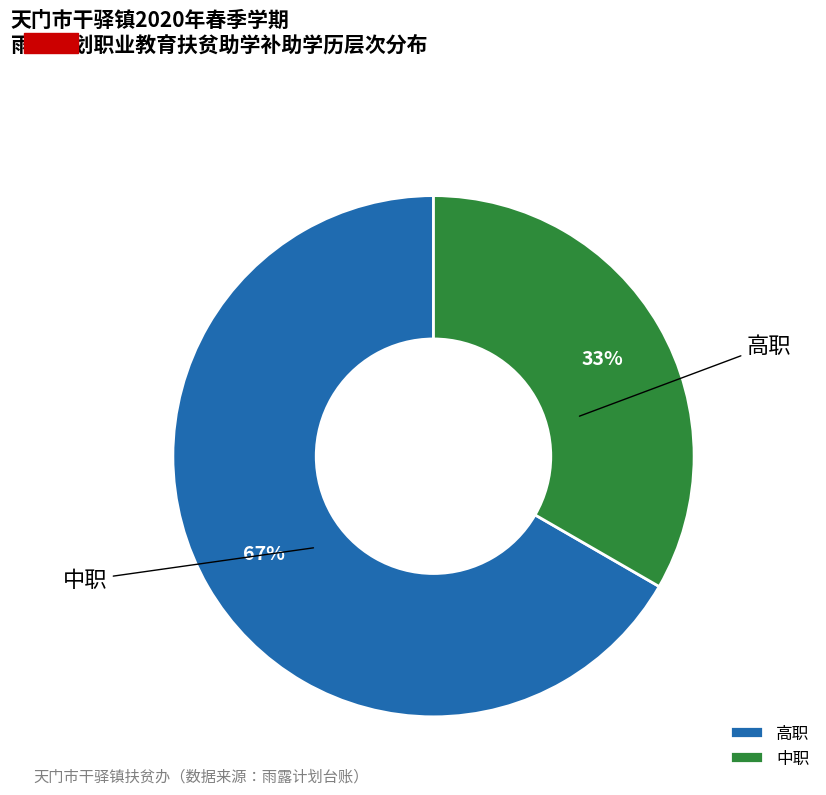

How many slices are in this pie chart?

2